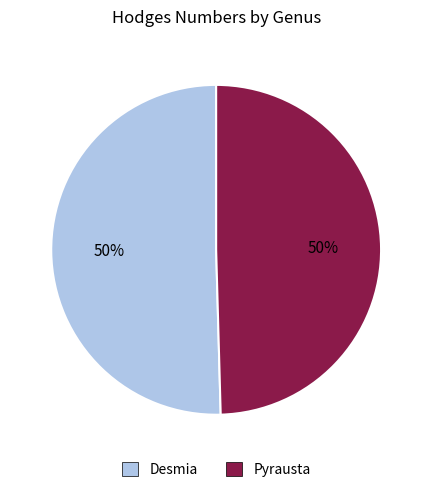

Approximately how many times larger is the value at Pyrausta compared to Desmia?

1.0